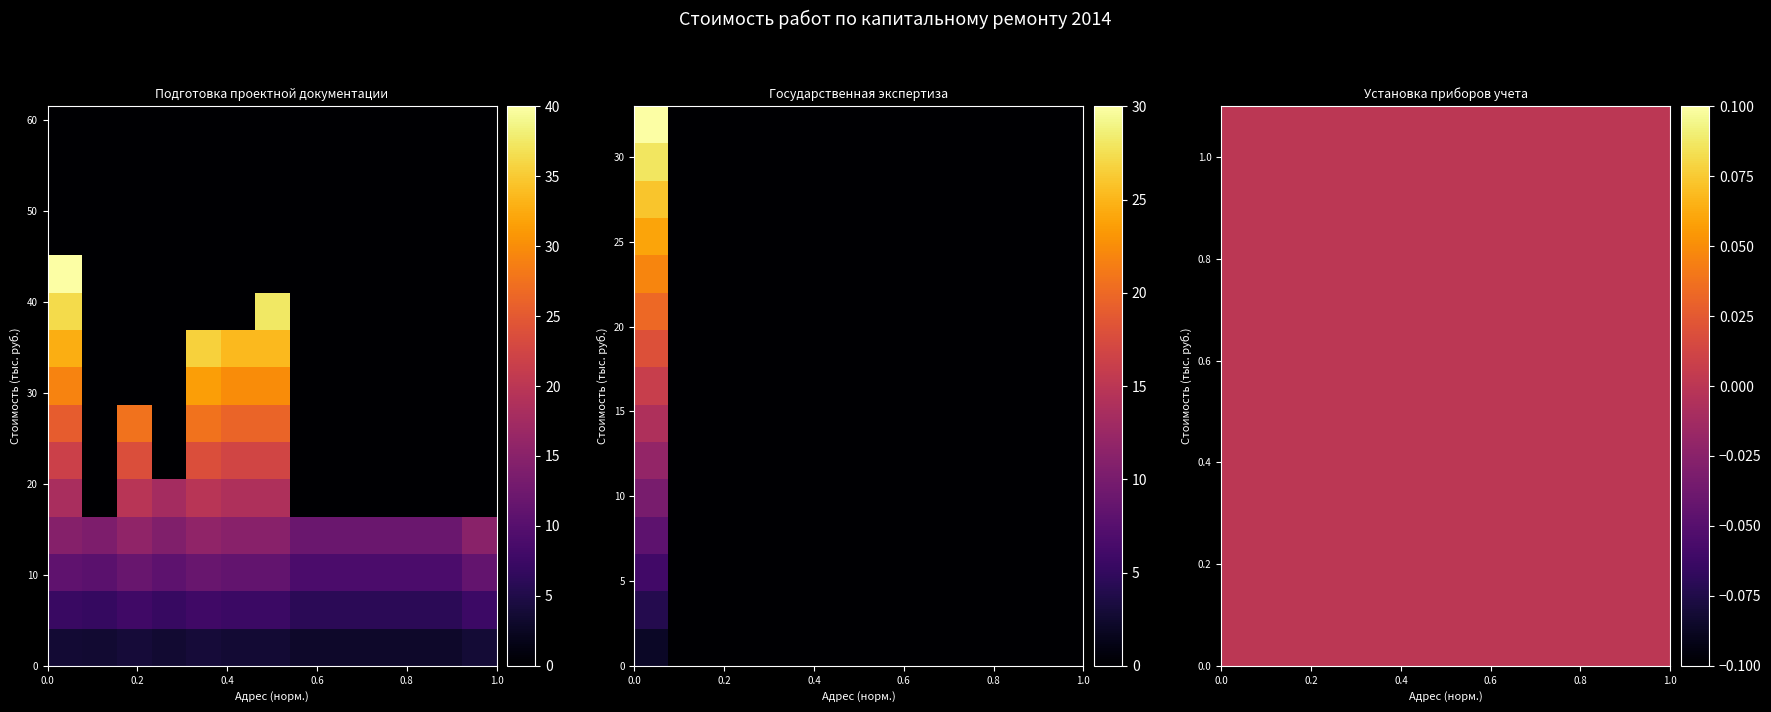

Which series has the largest range (max minus min)?

Подготовка проектной документации